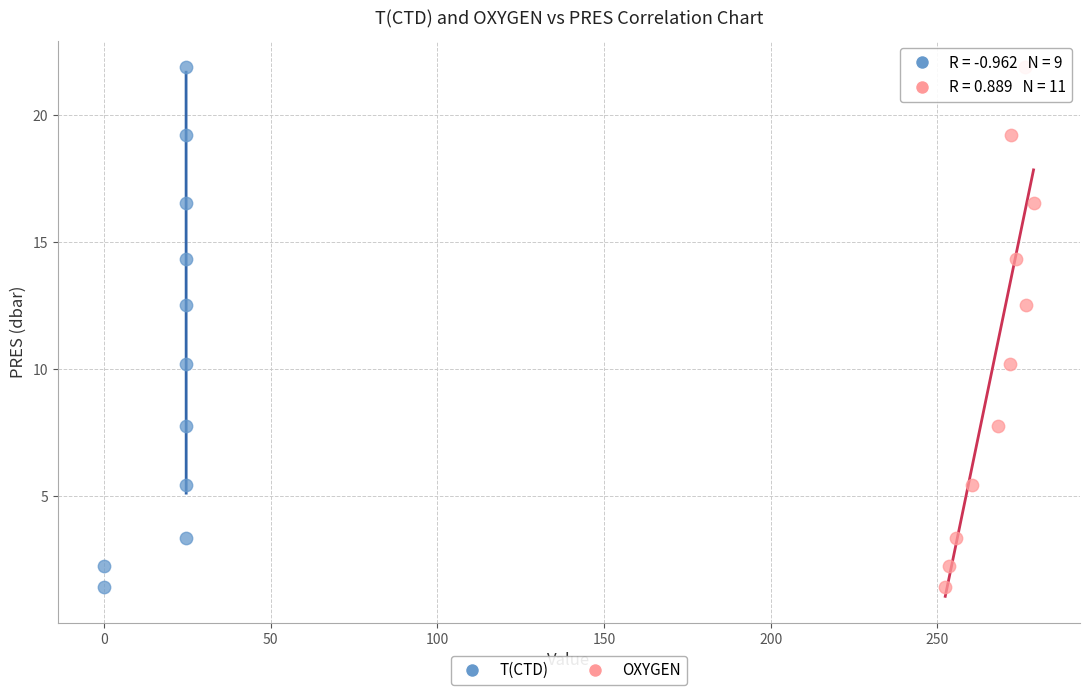

What are all the series names shown in the legend?

T(CTD), OXYGEN